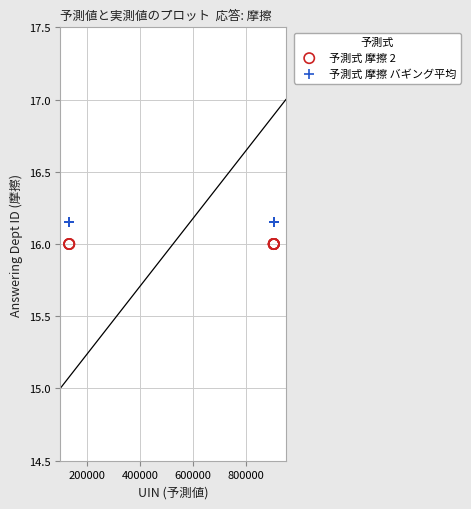

Which series reaches the maximum Y coordinate?

予測式 摩擦 バギング平均